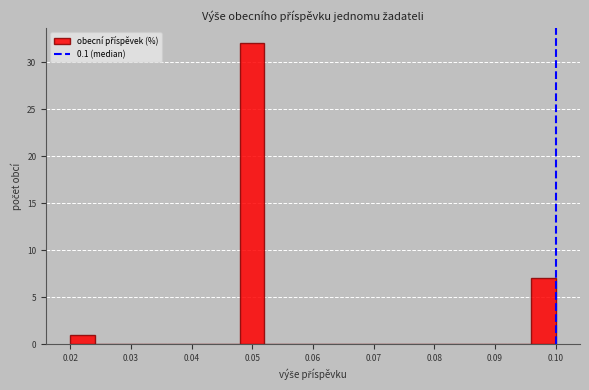

What is the height of the bar covering 0.020 to 0.024 on the x-axis? The values are not printed on the chart, so give them approximately, as read against the axis.

1